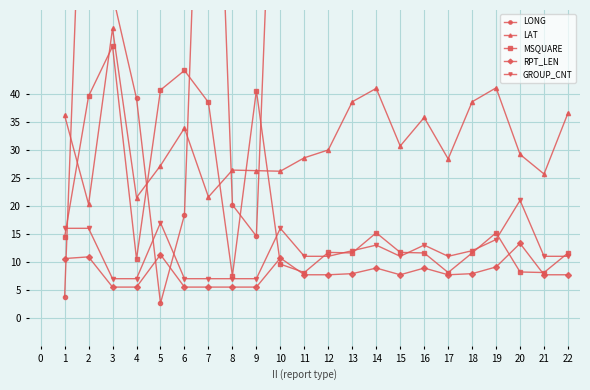

How many interior local valleys does the LAT series have?

7